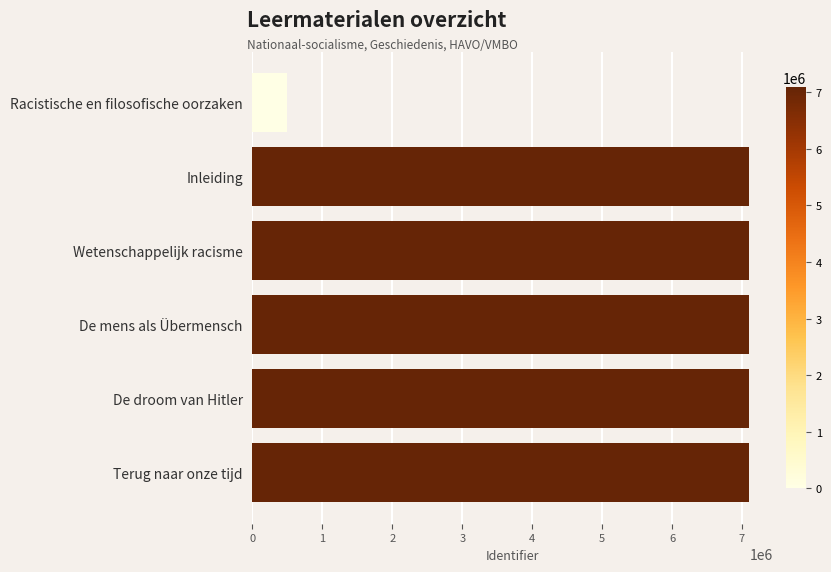

What is the change in value from Racistische en filosofische oorzaken to Inleiding?

+6594208